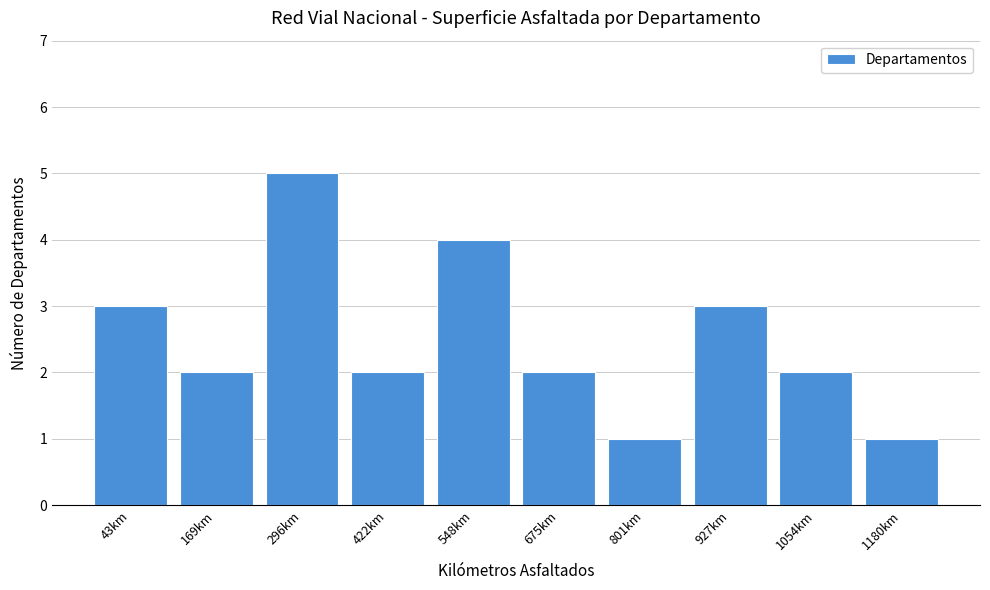

Reading left to right, list all the values displayed in this chart.

43km=3	169km=2	296km=5	422km=2	548km=4	675km=2	801km=1	927km=3	1054km=2	1180km=1